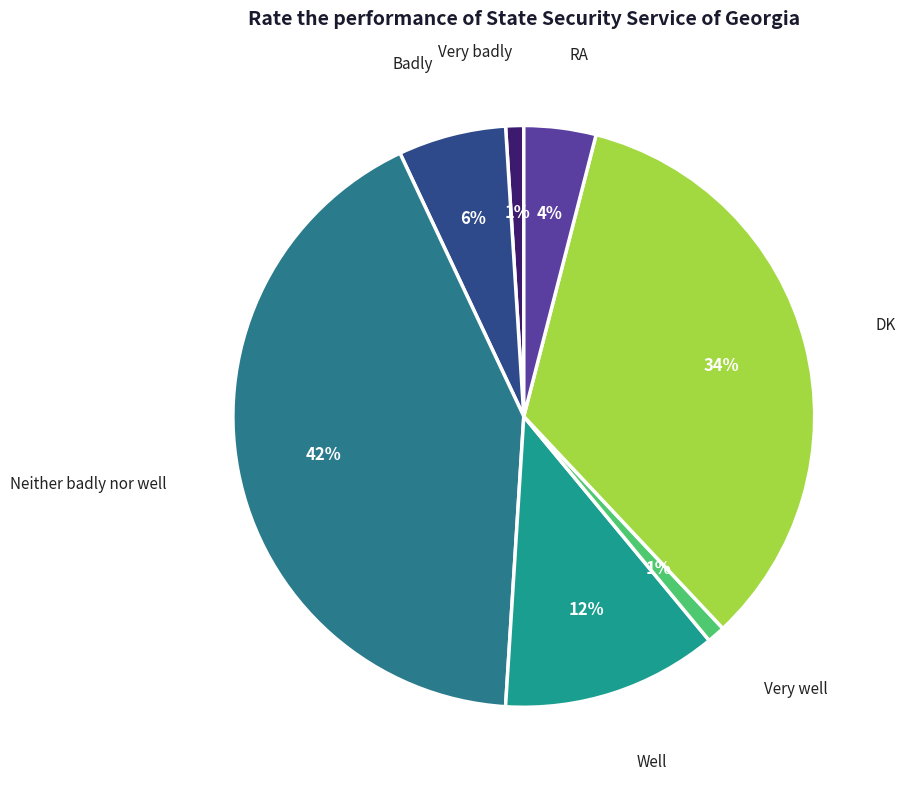

Which category has the biggest portion of the pie?

Neither badly nor well